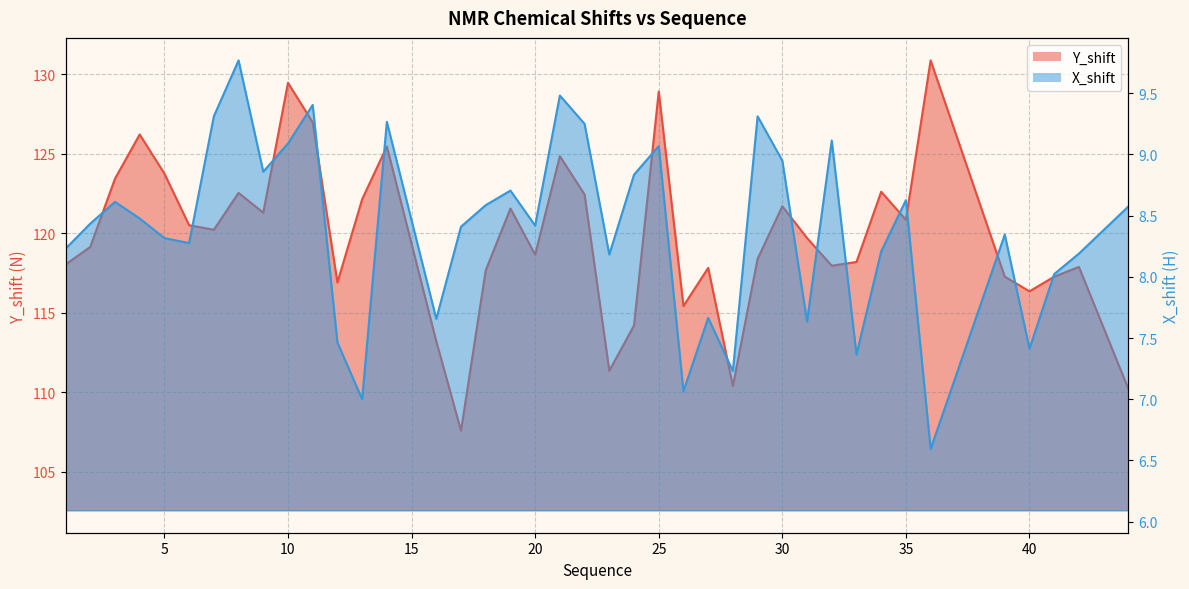

Reading left to right, transcribe all the data shown in this chart.

Y_shift: 1=118.0	2=119.1	3=123.4	4=126.2	5=123.8	6=120.5	7=120.2	8=122.5	9=121.3	10=129.5	11=127.0	12=116.9	13=122.1	14=125.5	16=113.2	17=107.6	18=117.7	19=121.6	20=118.7	21=124.8	22=122.4	23=111.4	24=114.2	25=128.9	26=115.4	27=117.8	28=110.4	29=118.4	30=121.7	31=119.7	32=118.0	33=118.2	34=122.6	35=120.8	36=130.9	39=117.3	40=116.3	41=117.3	42=117.9	44=110.2
X_shift: 1=8.2	2=8.4	3=8.6	4=8.5	5=8.3	6=8.3	7=9.3	8=9.8	9=8.9	10=9.1	11=9.4	12=7.5	13=7.0	14=9.3	16=7.7	17=8.4	18=8.6	19=8.7	20=8.4	21=9.5	22=9.2	23=8.2	24=8.8	25=9.1	26=7.1	27=7.7	28=7.2	29=9.3	30=8.9	31=7.6	32=9.1	33=7.4	34=8.2	35=8.6	36=6.6	39=8.3	40=7.4	41=8.0	42=8.2	44=8.6